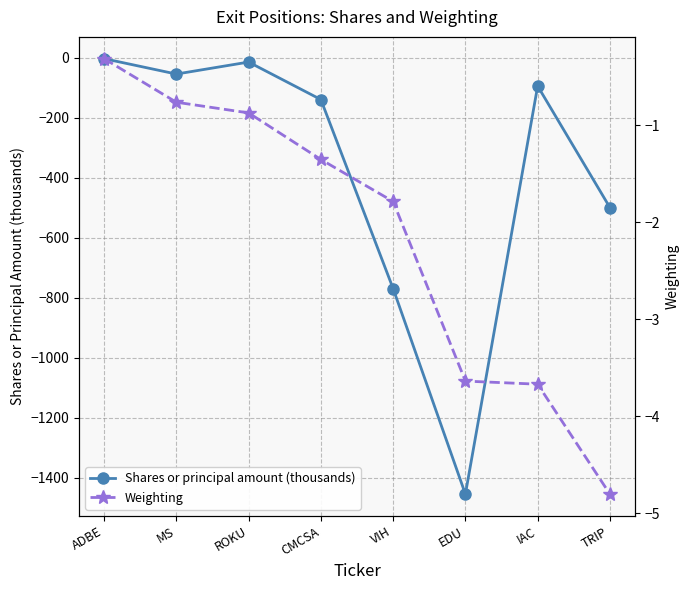

What position from the right is ADBE?

8